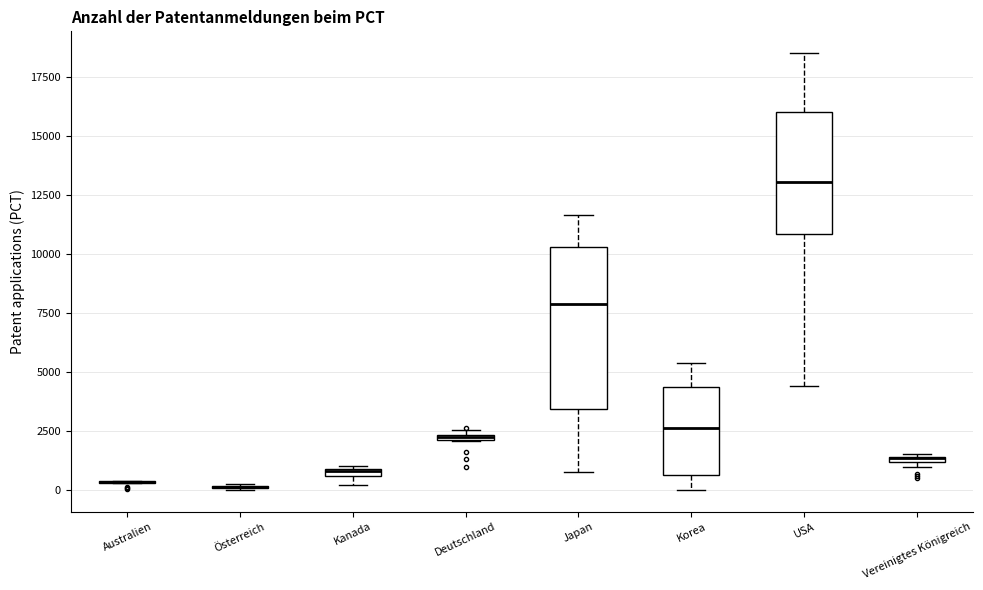

Where is the upper edge of the box for Kanada on the y-axis? The values are not printed on the chart, so give them approximately, as read against the axis.

1000